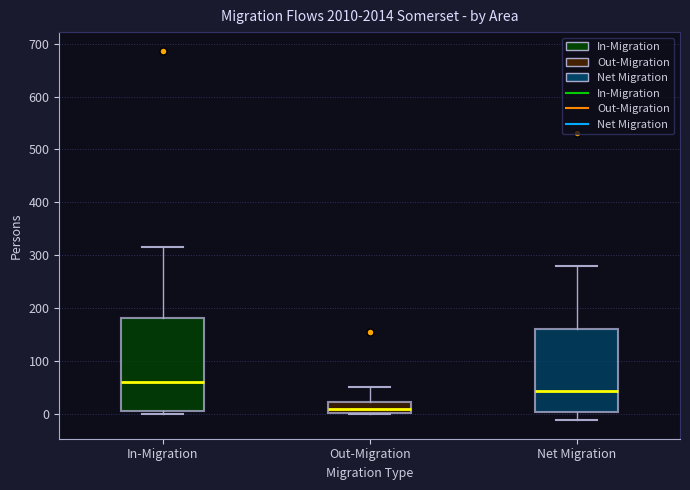

Which box's median line is the highest?

In-Migration